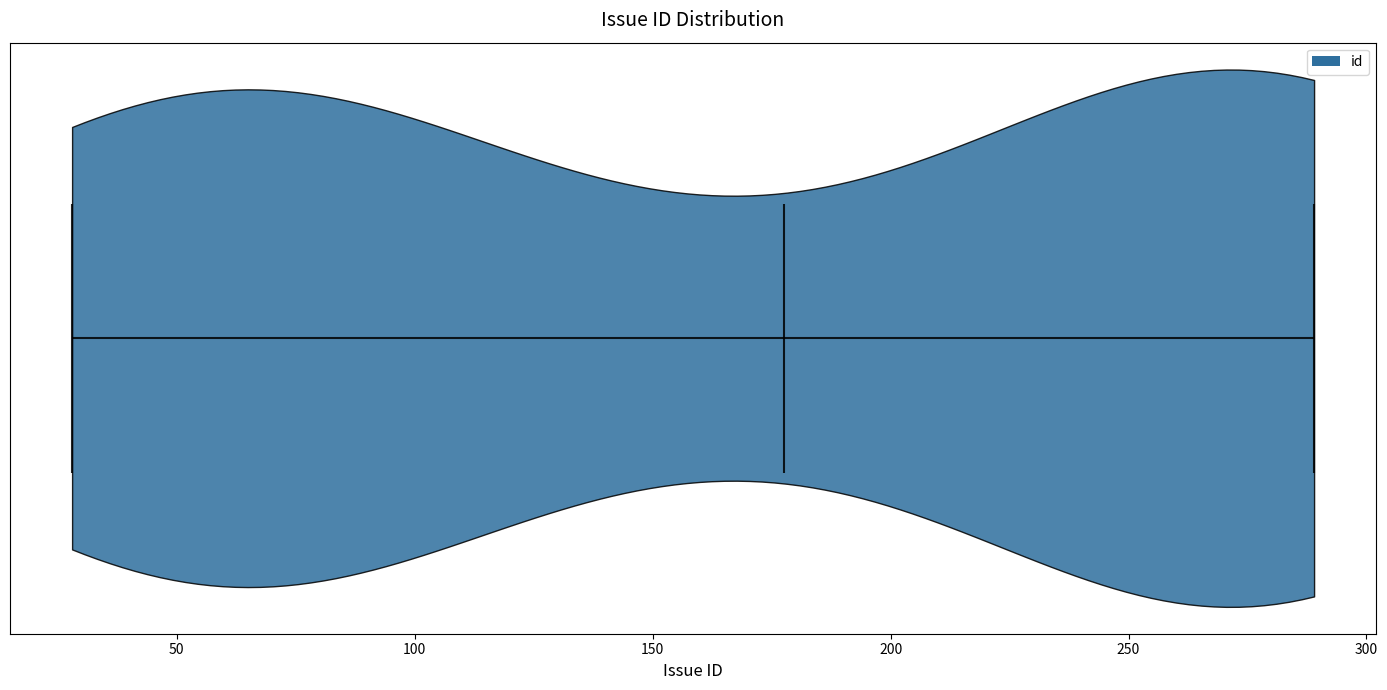

Read this violin plot against the x-axis: where its median line is, and the lowest and highest points the violin reaches. The values are not printed on the chart, so give them approximately, as read against the axis.

median line 180, lowest point 30, highest point 290